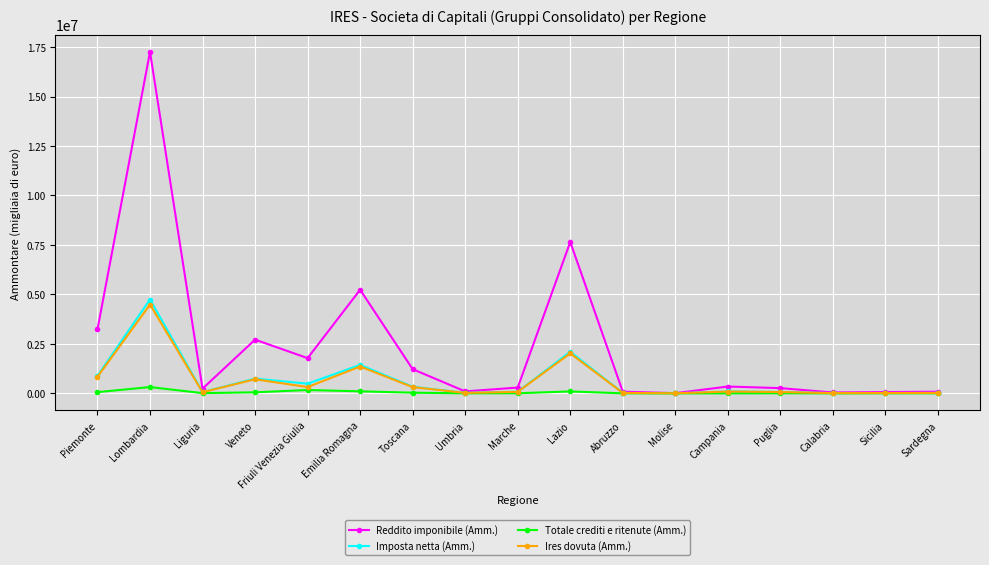

Read the Totale crediti e ritenute (Amm.) value at Toscana, to the nearest 50.

34500